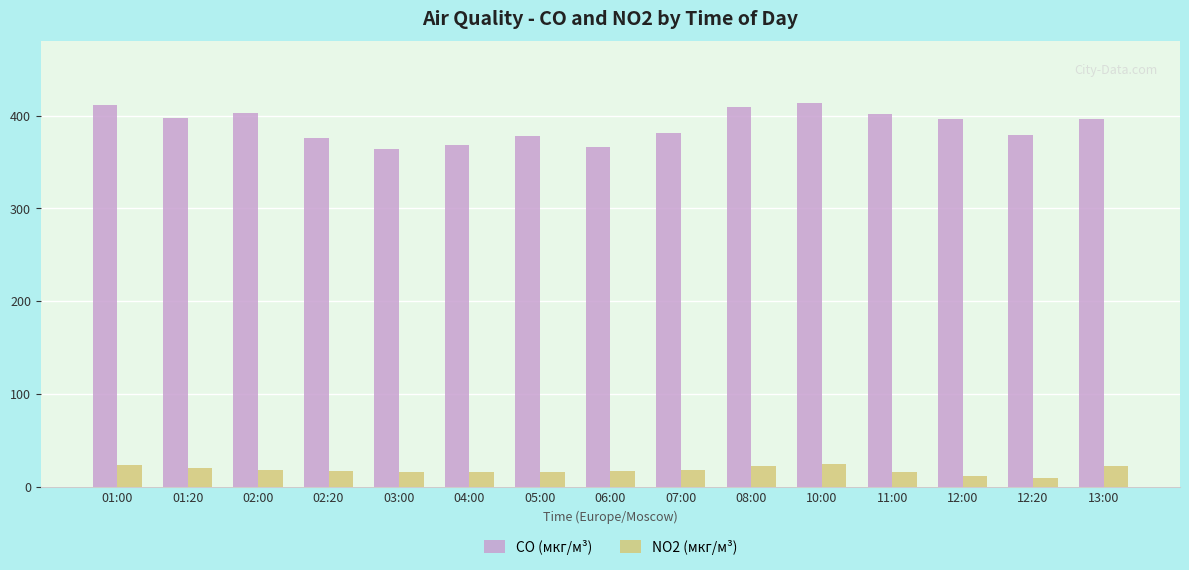

What position from the left is 01:00?

1